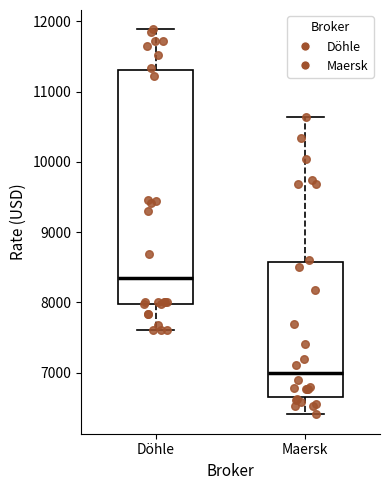

Reading left to right, read every box against the y-axis: the position of its median line, the range the box covers, and the ends of its whiskers. The values are not printed on the chart, so give them approximately, as read against the axis.

Döhle: median 8300, box 8000 to 11300, whiskers 7600 to 11900
Maersk: median 7000, box 6700 to 8600, whiskers 6400 to 10600